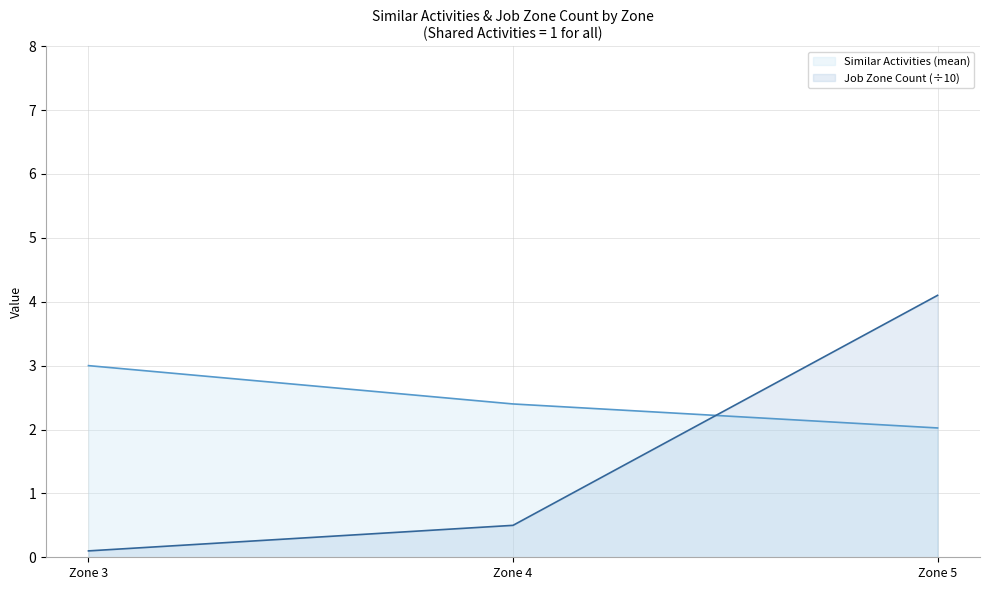

How many categories are shown in the chart?

3